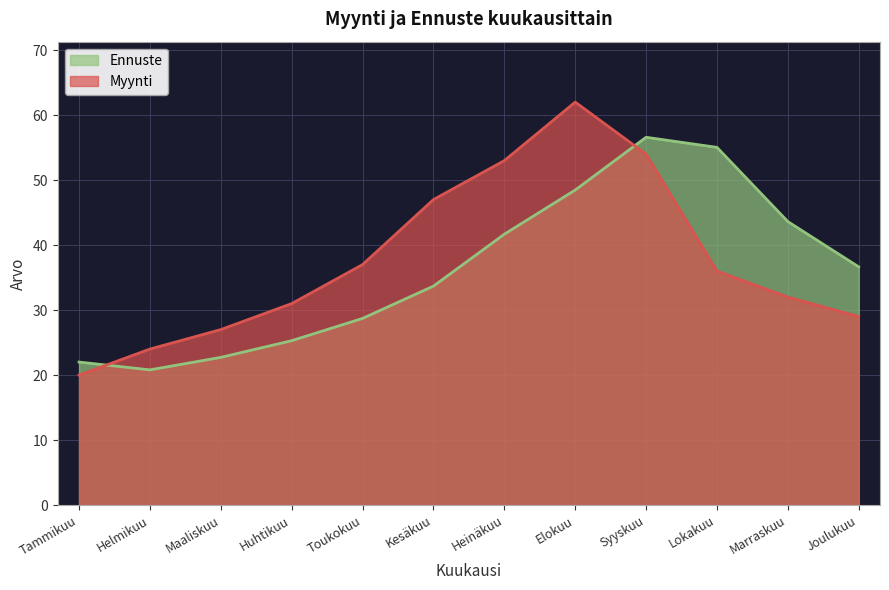

List the series in order of their overall mean, lowest first.

Ennuste, Myynti